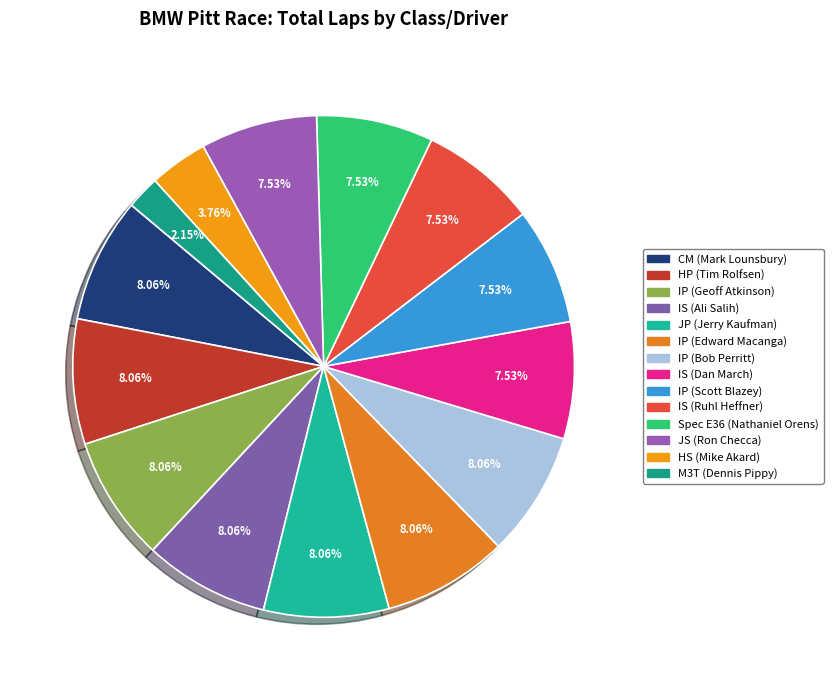

What is the smallest slice in the pie chart?

M3T (Dennis Pippy)